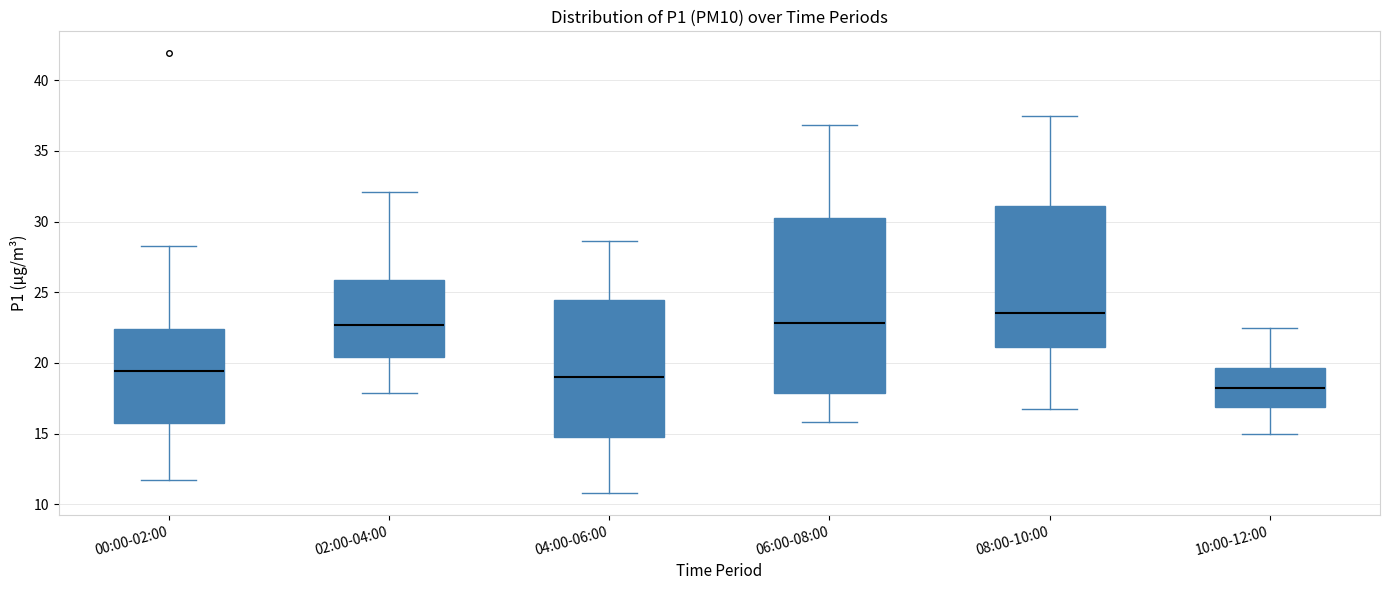

Reading left to right, read every box against the y-axis: the position of its median line, the range the box covers, and the ends of its whiskers. The values are not printed on the chart, so give them approximately, as read against the axis.

00:00-02:00: median 19.5, box 15.5 to 22.5, whiskers 11.5 to 28.5
02:00-04:00: median 22.5, box 20.5 to 26.0, whiskers 18.0 to 32.0
04:00-06:00: median 19.0, box 14.5 to 24.5, whiskers 11.0 to 28.5
06:00-08:00: median 23.0, box 18.0 to 30.5, whiskers 16.0 to 37.0
08:00-10:00: median 23.5, box 21.0 to 31.0, whiskers 17.0 to 37.5
10:00-12:00: median 18.5, box 17.0 to 19.5, whiskers 15.0 to 22.5